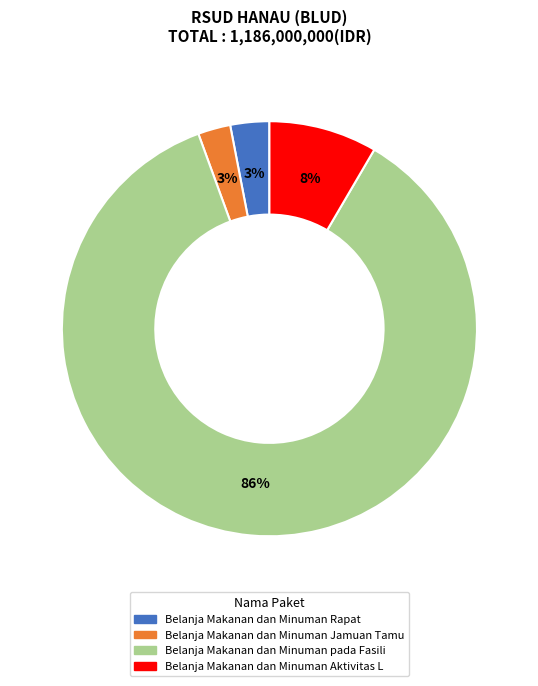

Is there any slice that represents more than half of the pie?

Yes